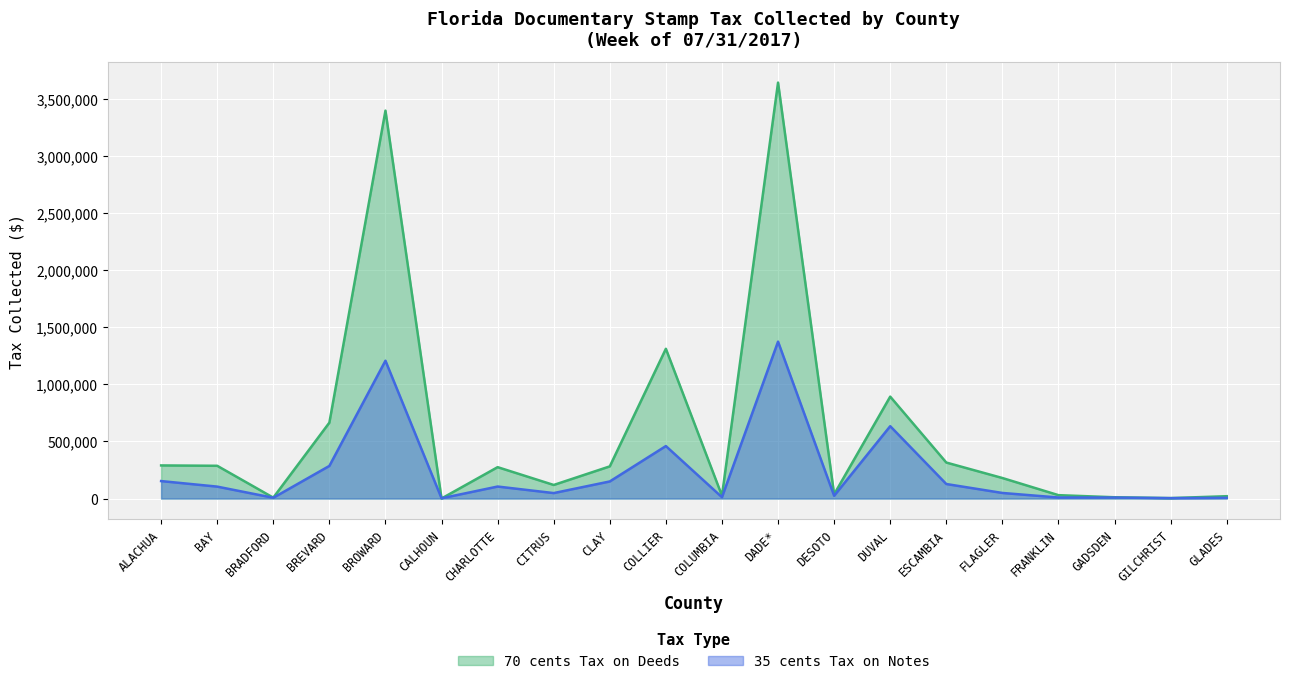

At which category is the sum across all series the highest?

DADE*